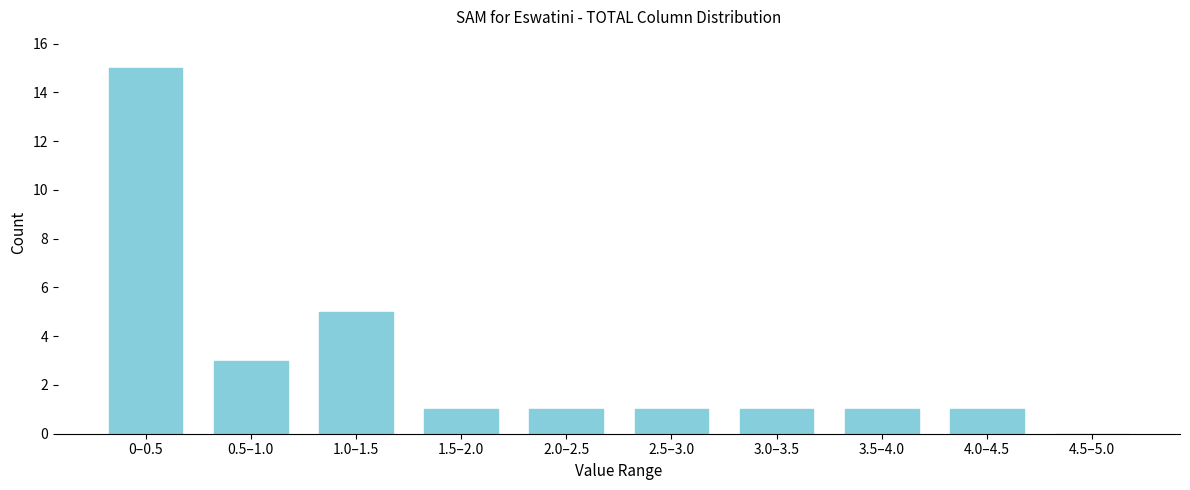

Reading left to right, transcribe all the data shown in this chart.

0–0.5=15	0.5–1.0=3	1.0–1.5=5	1.5–2.0=1	2.0–2.5=1	2.5–3.0=1	3.0–3.5=1	3.5–4.0=1	4.0–4.5=1	4.5–5.0=0